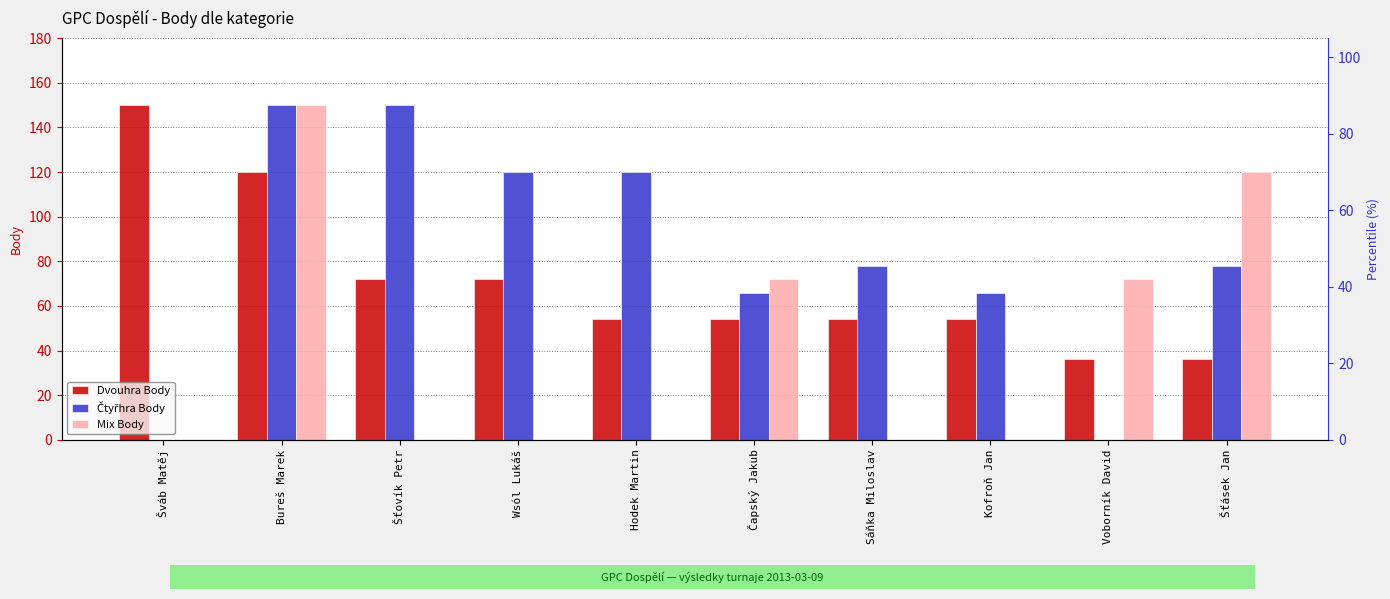

True or false: Čtyřhra Body has a value of -95 at Voborník David.

False